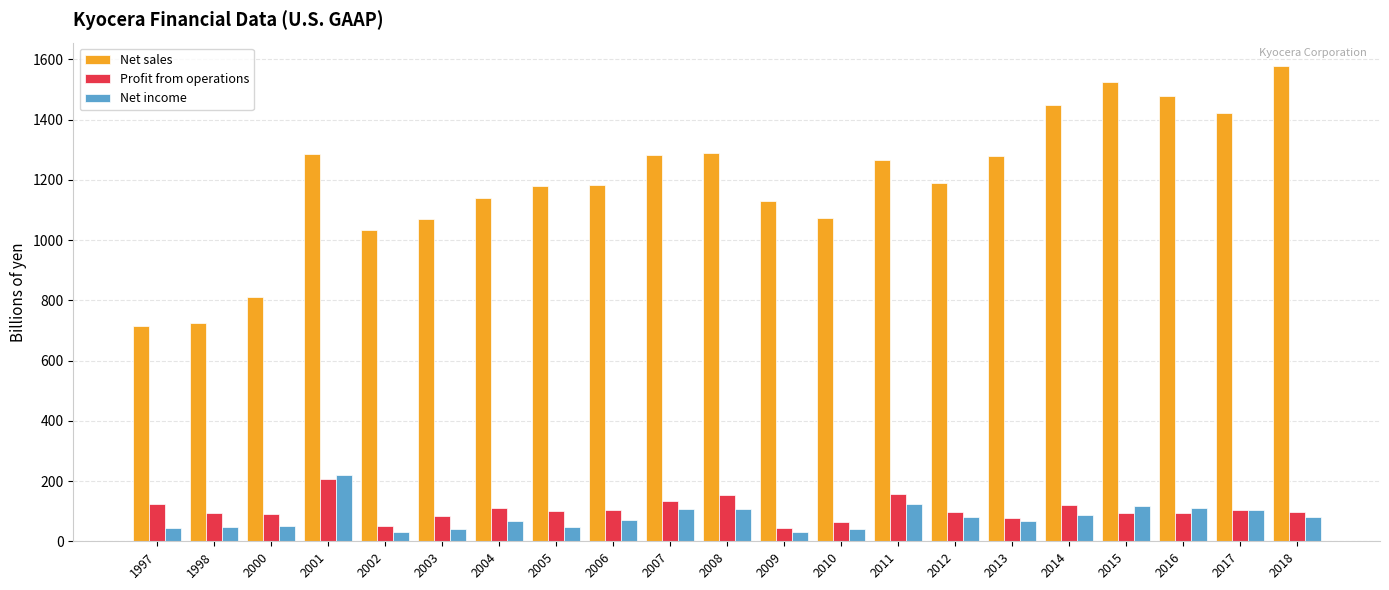

What is the sum of the Net sales values at 2001 and 2003?

2354.9